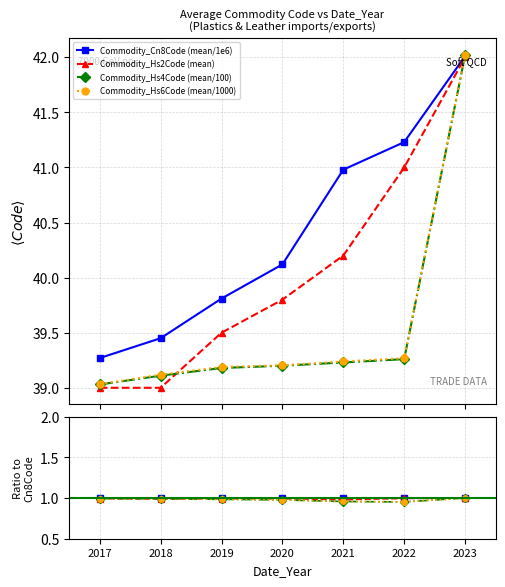

The value of Commodity_Hs6Code (mean/1000) at 2019 is 1.0. True or false?

True